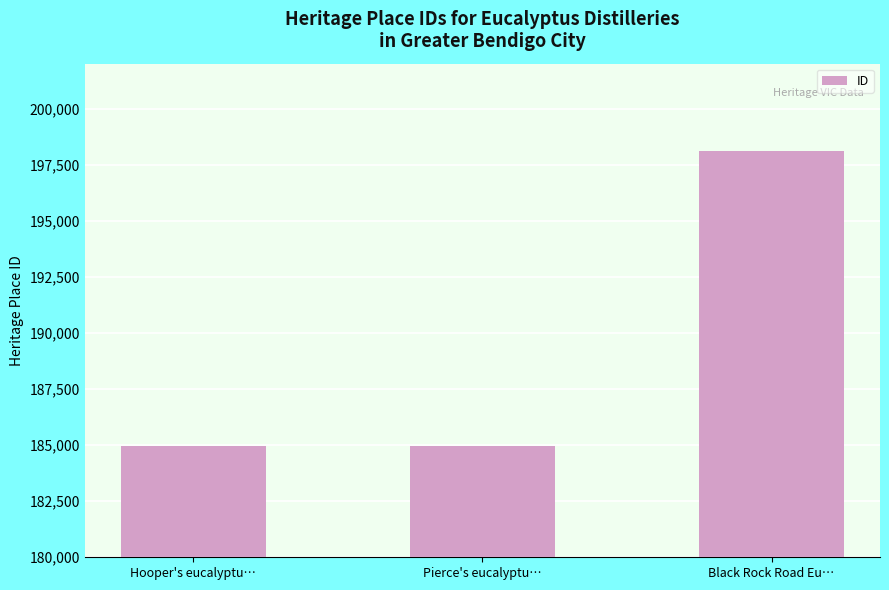

Does the chart contain stacked bars?

No